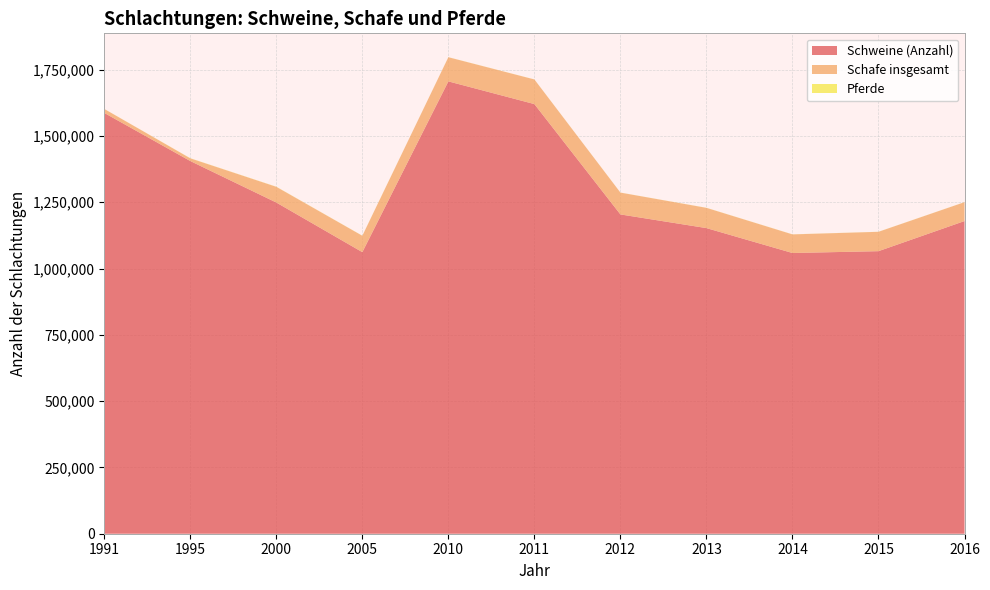

Reading right to left, extract all data points from this chart.

Schweine (Anzahl): 1178898	1065339	1058451	1152346	1203906	1619927	1705534	1061622	1248759	1405200	1586628
Schafe insgesamt: 71165	72974	70096	76298	82247	92830	91047	61727	59173	10166	14957
Pferde: 225	263	300	351	242	287	289	383	511	473	188